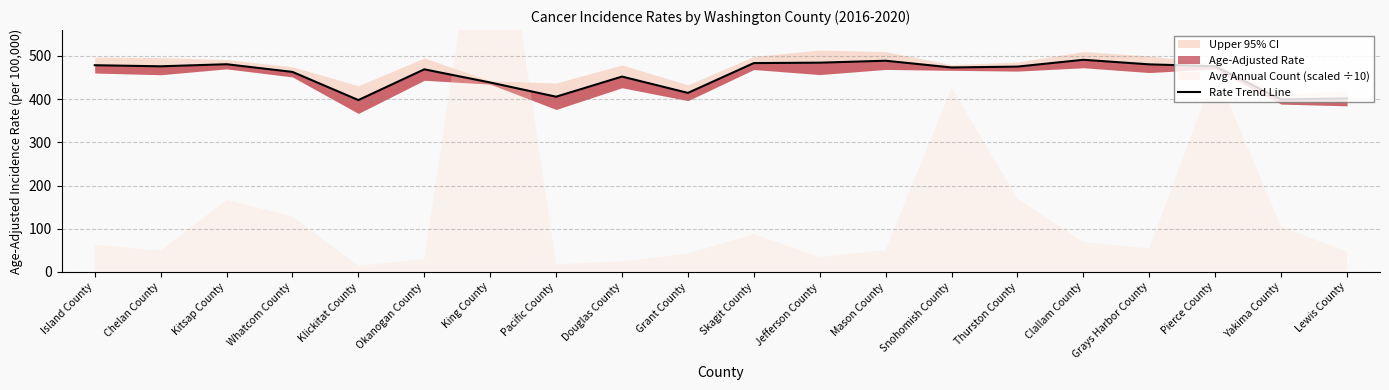

Rank the categories by value from highest to lowest.

Clallam County, Mason County, Jefferson County, Skagit County, Kitsap County, Grays Harbor County, Island County, Pierce County, Chelan County, Thurston County, Snohomish County, Okanogan County, Whatcom County, Douglas County, King County, Grant County, Pacific County, Lewis County, Yakima County, Klickitat County